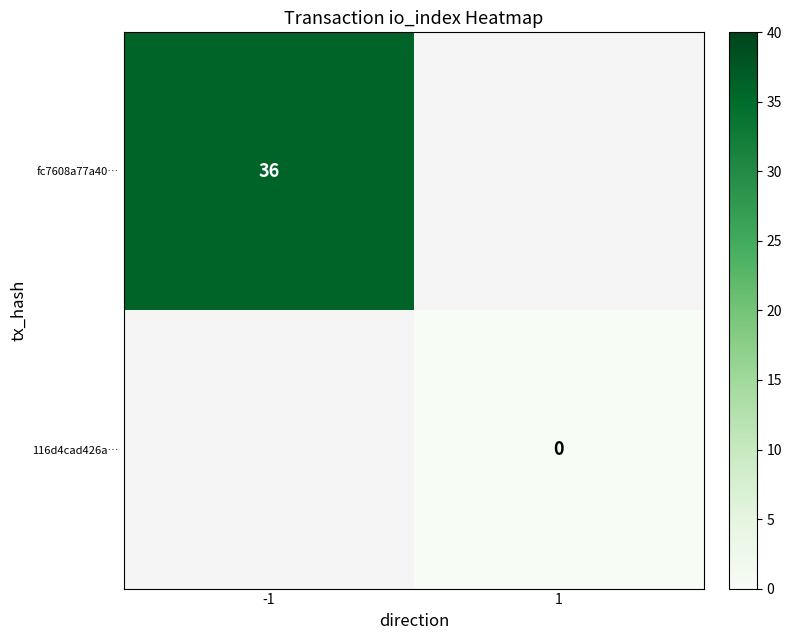

Is the value of 116d4cad426a… at 1 greater than the value of fc7608a77a40… at -1?

No